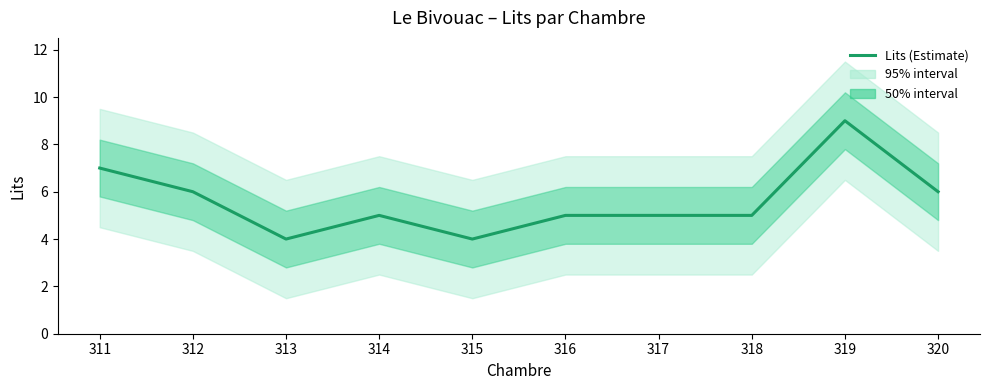

Does the chart display data point markers on the line(s)?

No